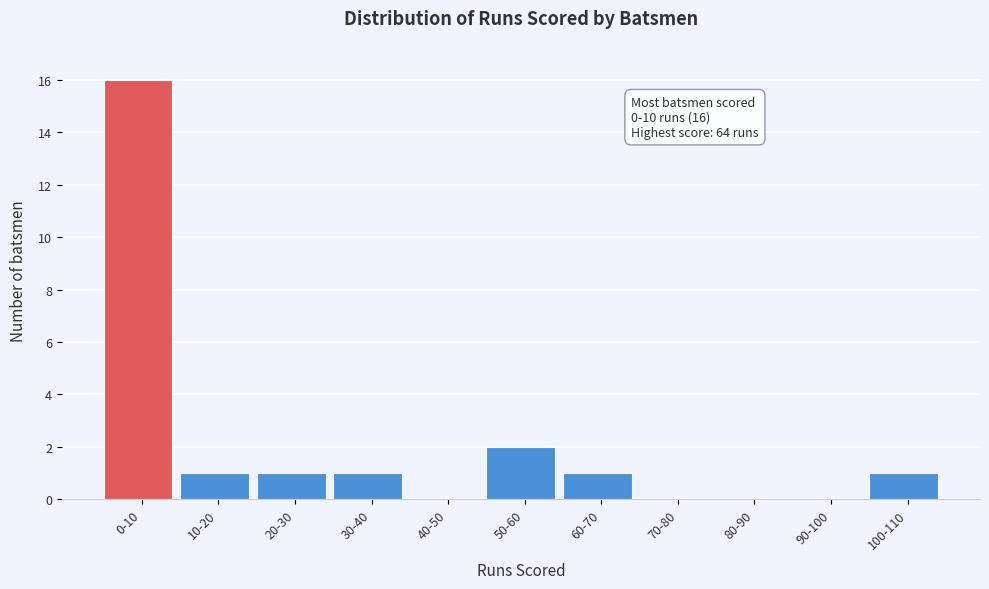

Reading left to right, extract all data points from this chart.

0-10=16	10-20=1	20-30=1	30-40=1	40-50=0	50-60=2	60-70=1	70-80=0	80-90=0	90-100=0	100-110=1